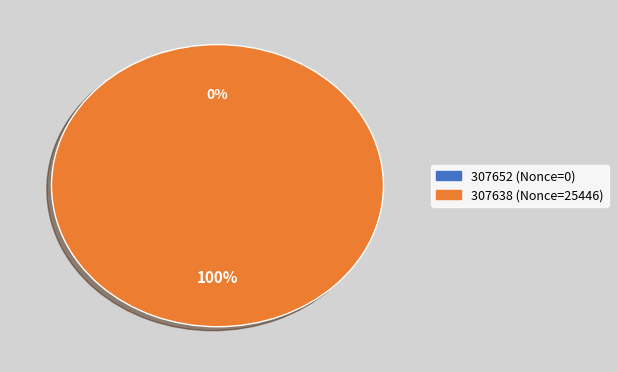

To the nearest percent, what is the difference between the largest and smallest slice percentages?

100%